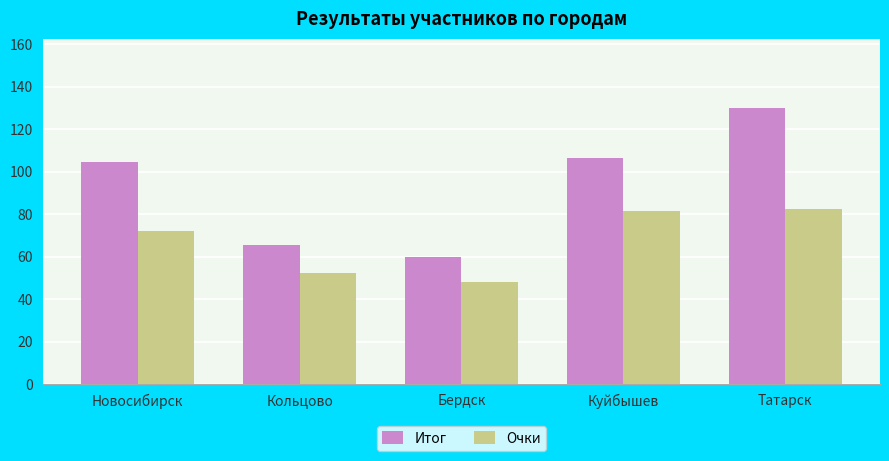

Which series has the largest total across all categories?

Итог